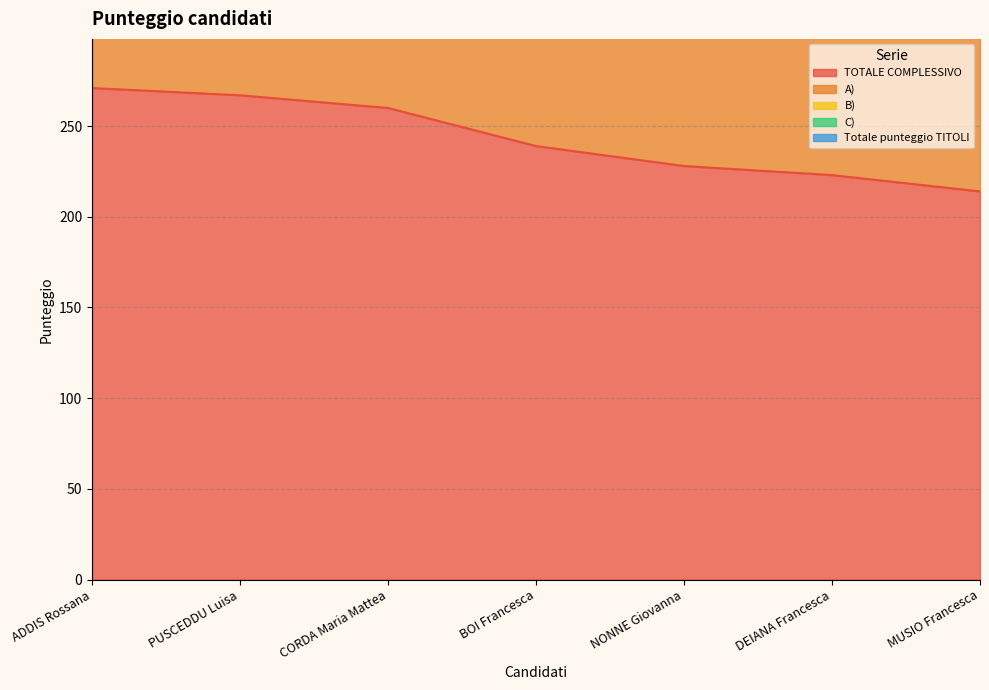

How many interior local peaks does the C) series have?

1